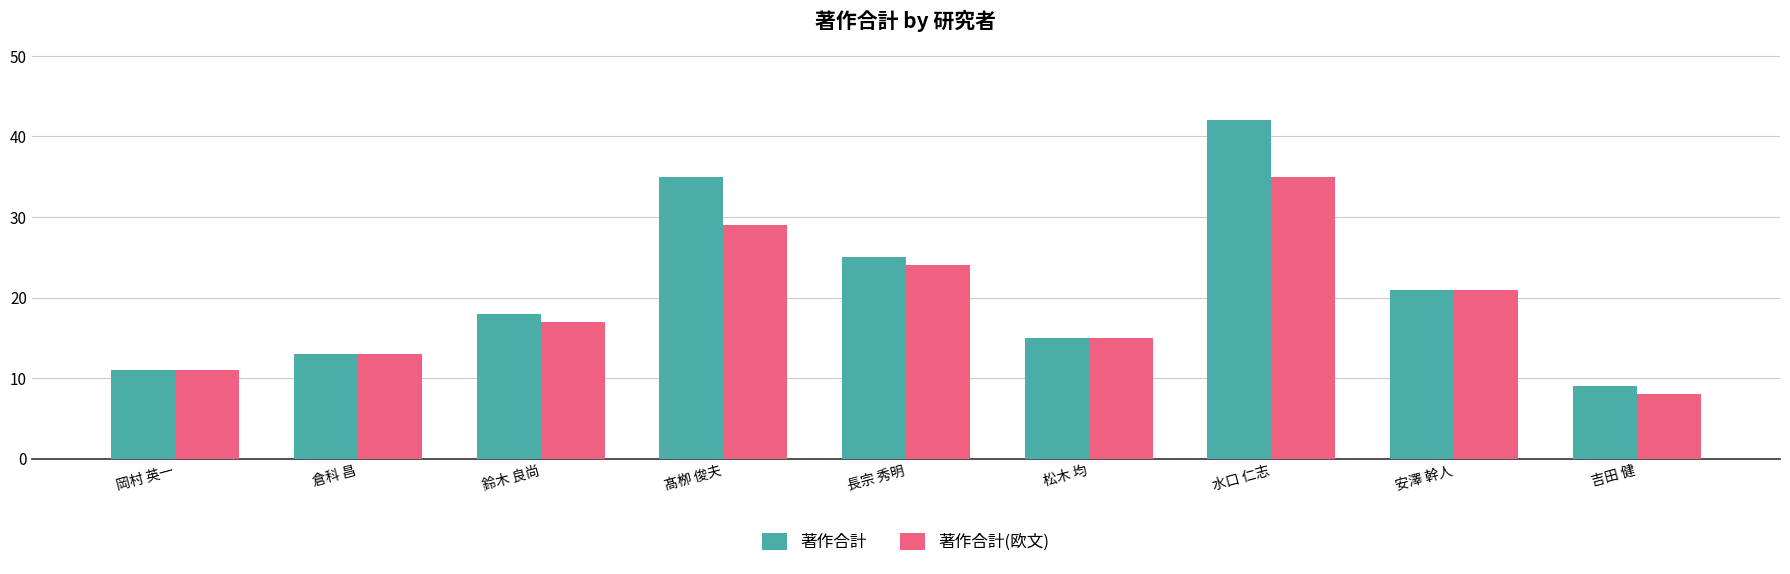

Rank the series by their maximum value, from highest to lowest.

著作合計, 著作合計(欧文)